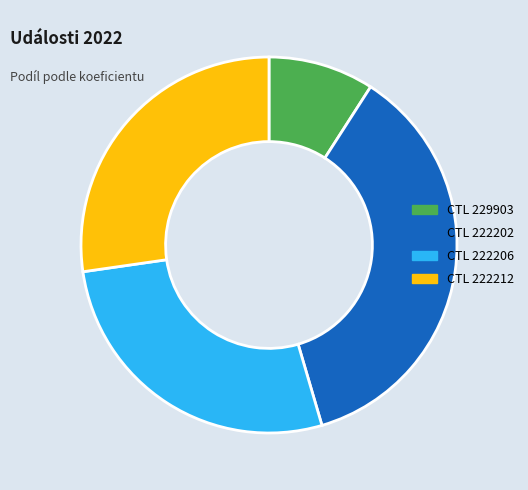

Is there a majority slice in this chart?

No